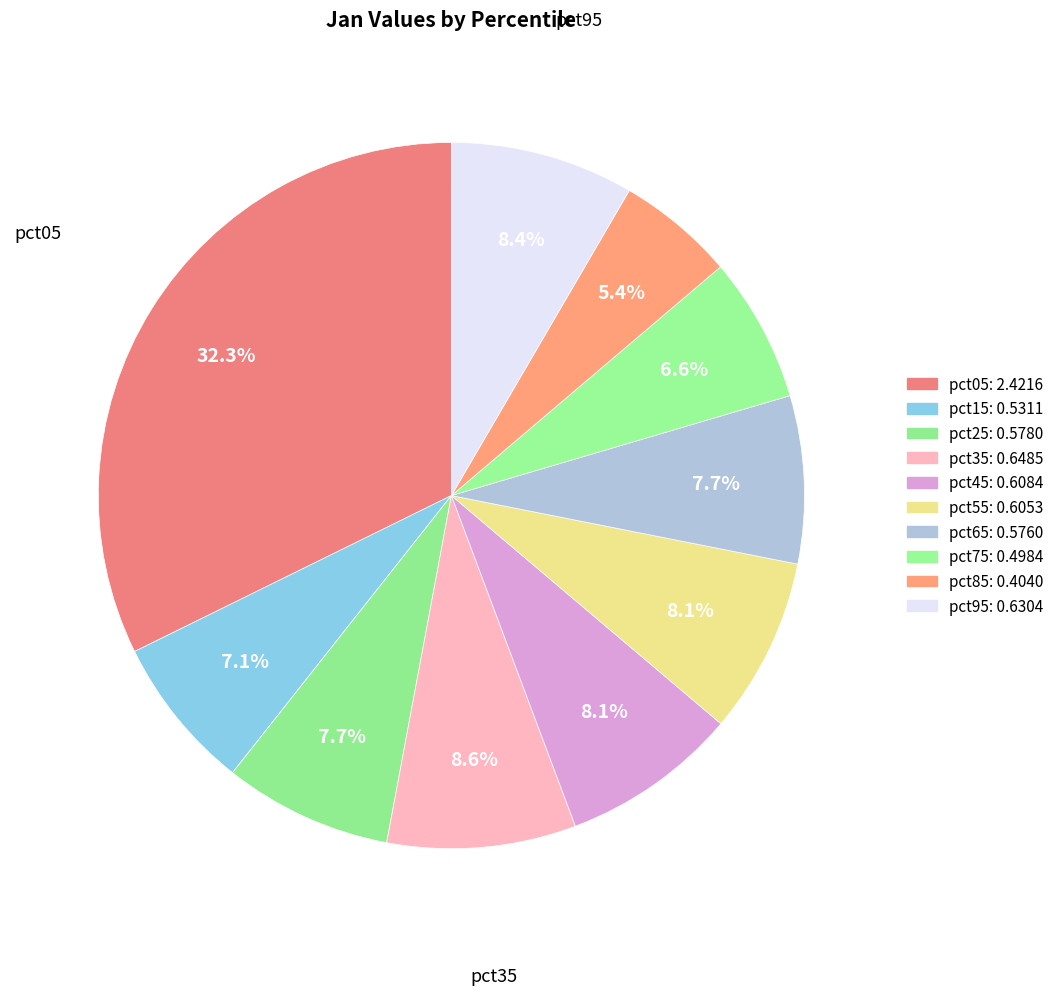

Is the sum of pct95 and pct45 greater than half?

No